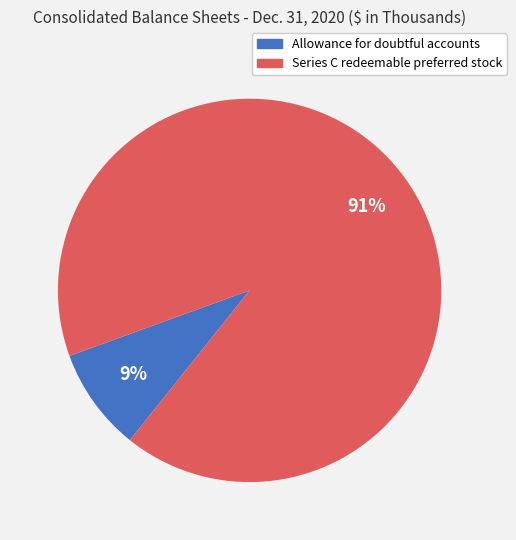

To the nearest percent, what portion does Series C redeemable preferred stock represent?

91%